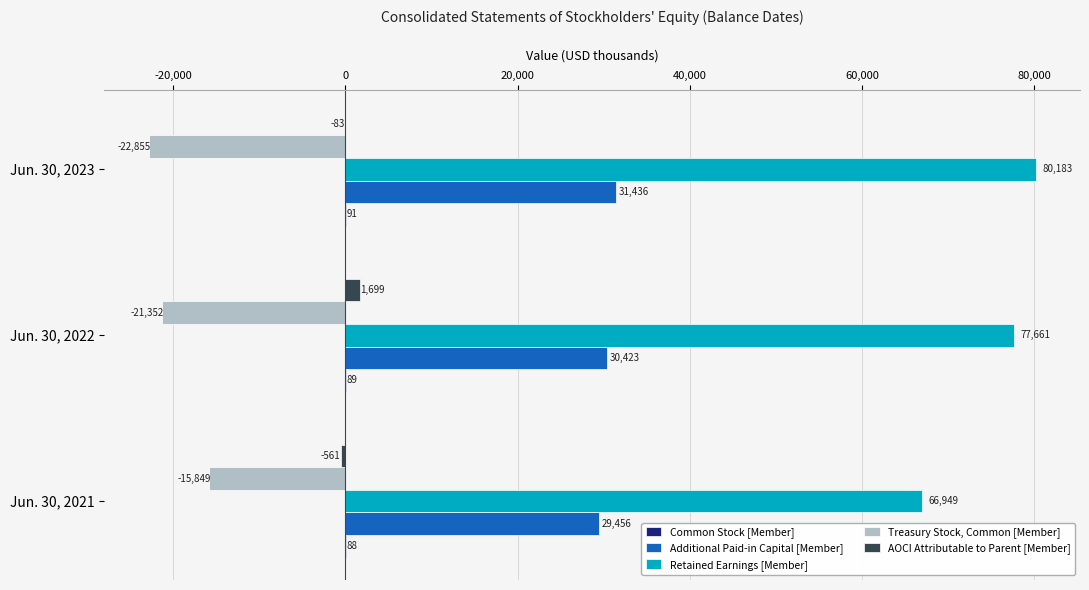

The value of Treasury Stock, Common [Member] at Jun. 30, 2023 is -39138. True or false?

False